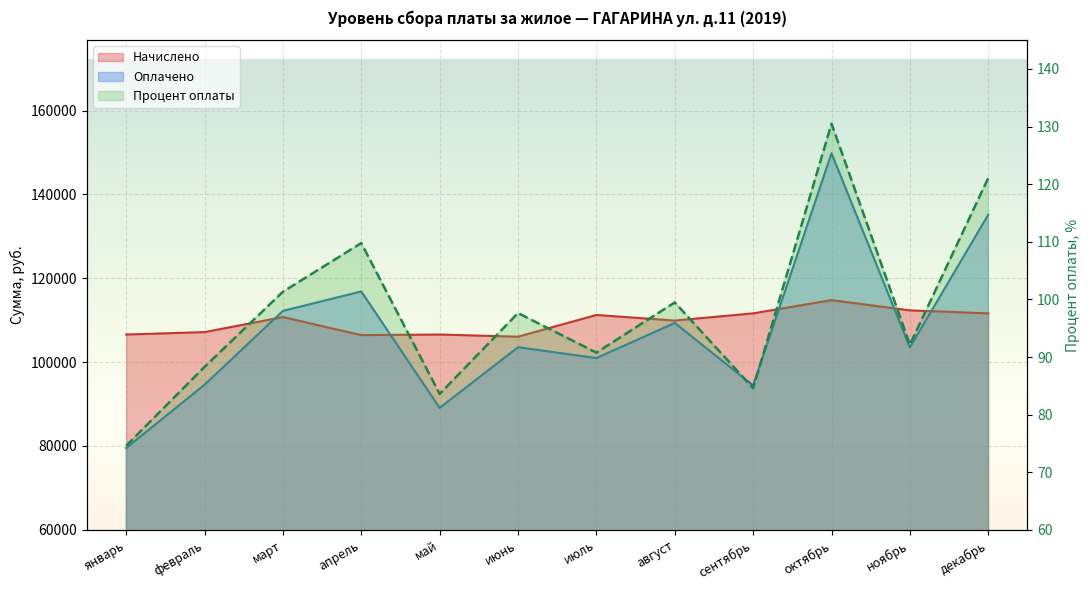

The Процент оплаты_line series shows 130.5 at октябрь. True or false?

True